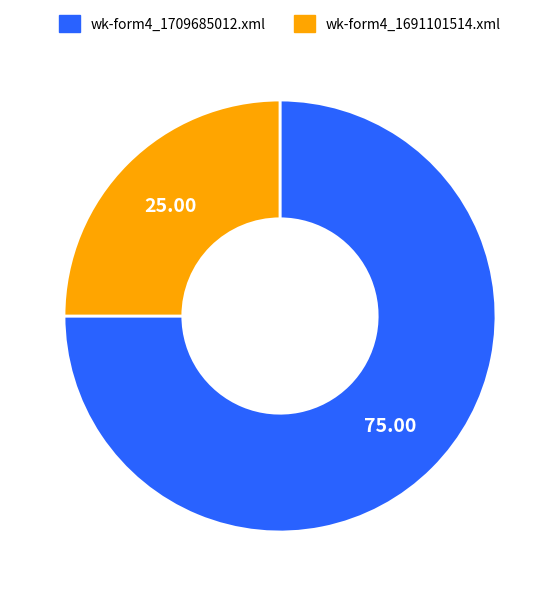

What is the ratio of the value at wk-form4_1691101514.xml to the value at wk-form4_1709685012.xml?

0.3